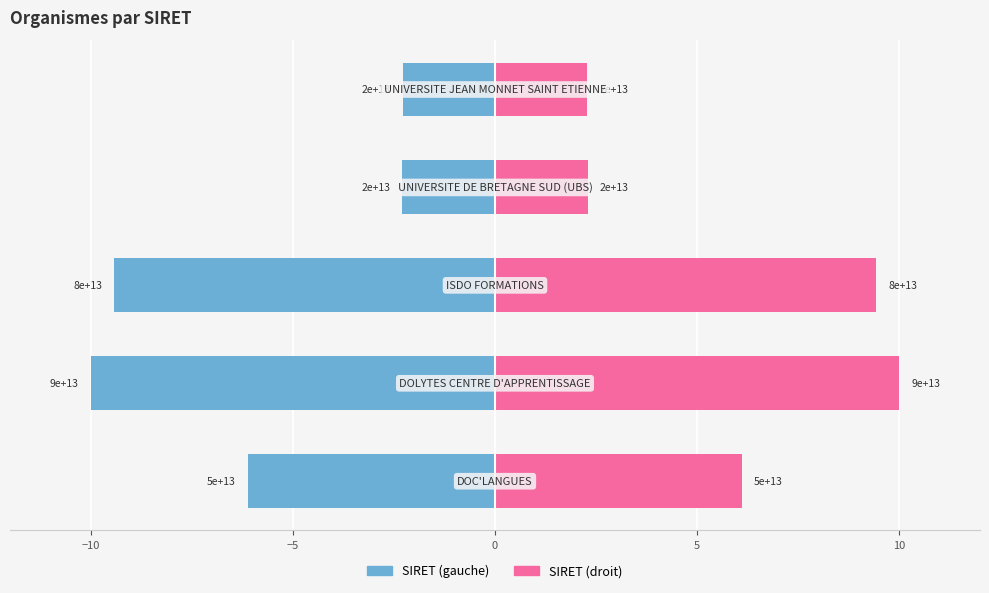

Rank the series by their average value, from lowest to highest.

SIRET (left), SIRET (right)